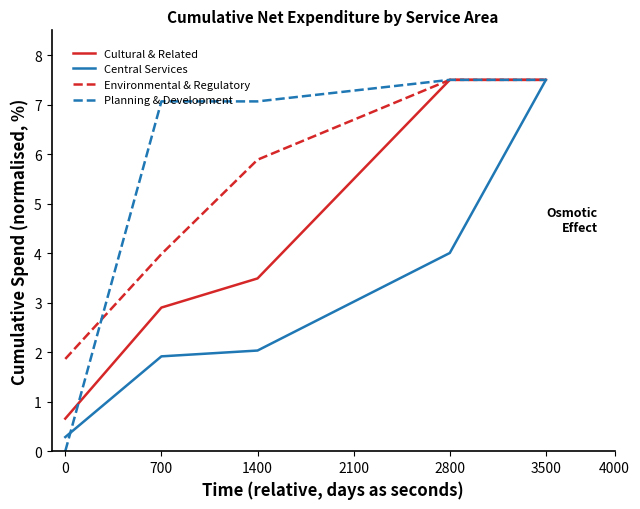

List the series in order of their overall mean, highest first.

Planning & Development, Environmental & Regulatory, Cultural & Related, Central Services